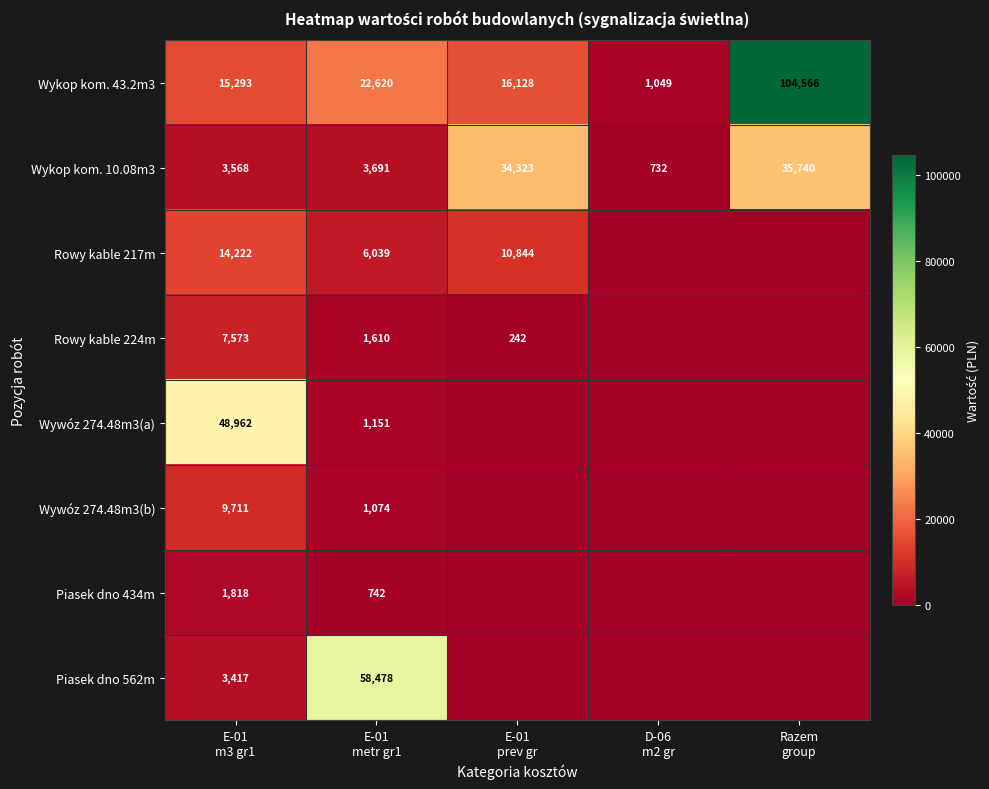

At which category is the sum across all series the highest?

Razem
group